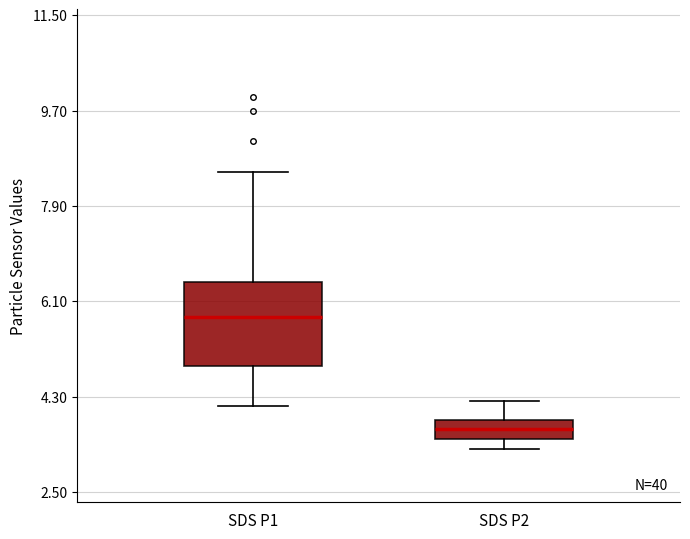

Reading left to right, read every box against the y-axis: the position of its median line, the range the box covers, and the ends of its whiskers. The values are not printed on the chart, so give them approximately, as read against the axis.

SDS P1: median 5.8, box 4.8 to 6.4, whiskers 4.2 to 8.6
SDS P2: median 3.6 (inside the box), box 3.6 to 3.8, whiskers 3.4 to 4.2